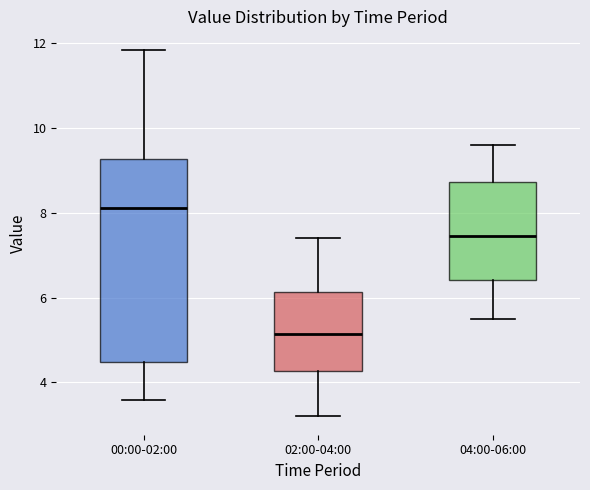

Reading left to right, transcribe this box plot: for each box, give where its median line is, the range the box spans, and where its two whiskers end, as read against the y-axis. The values are not printed on the chart, so give them approximately, as read against the axis.

00:00-02:00: median 8.2, box 4.4 to 9.2, whiskers 3.6 to 11.8
02:00-04:00: median 5.2, box 4.2 to 6.2, whiskers 3.2 to 7.4
04:00-06:00: median 7.4, box 6.4 to 8.8, whiskers 5.6 to 9.6